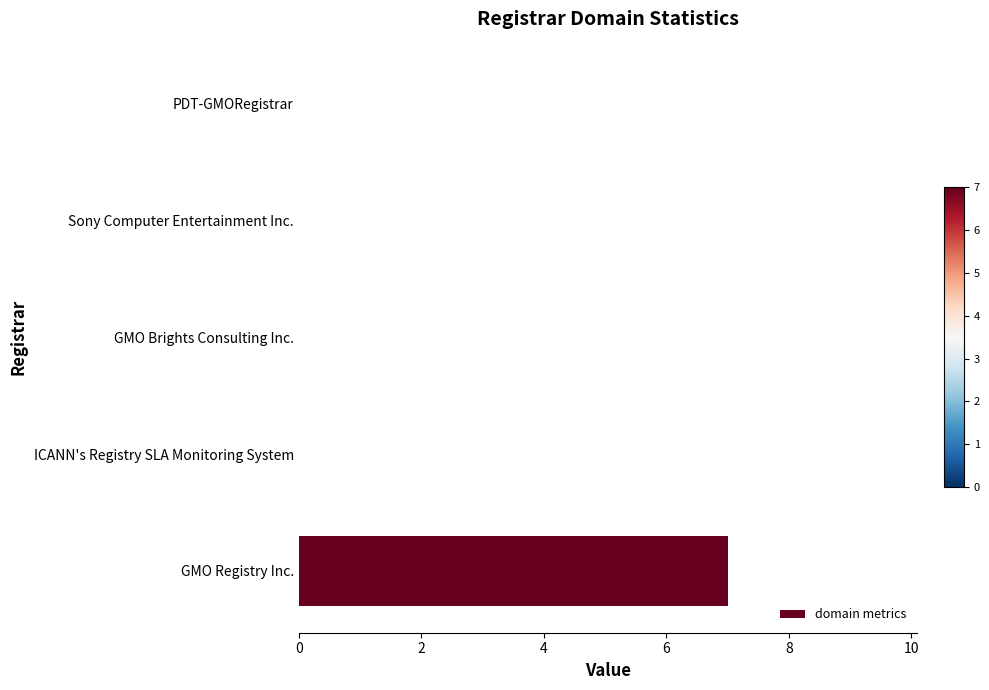

What is the change in value from GMO Registry Inc. to Sony Computer Entertainment Inc.?

-7